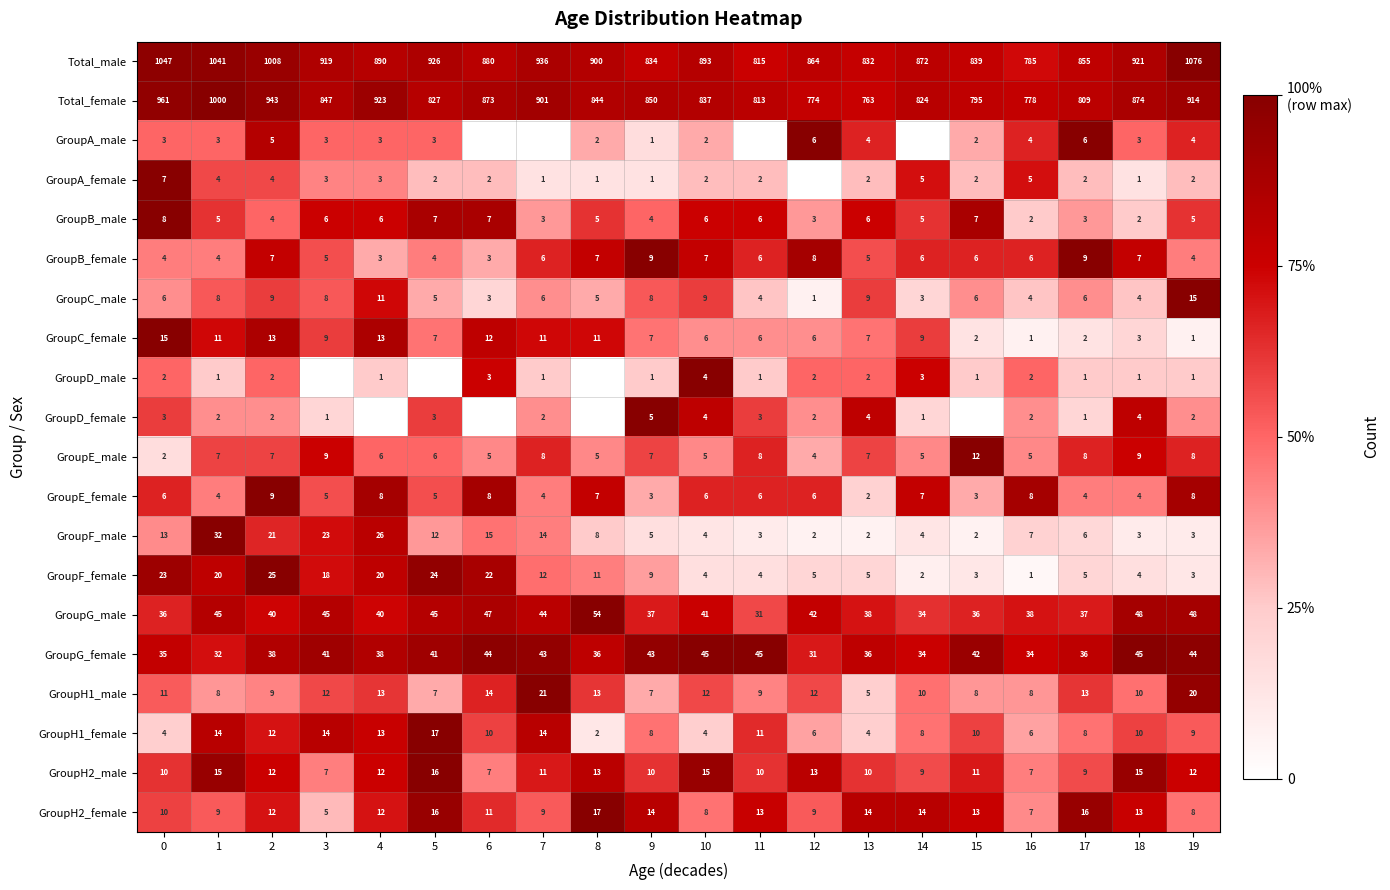

What is the spread (max minus min) of values at 1?

1040